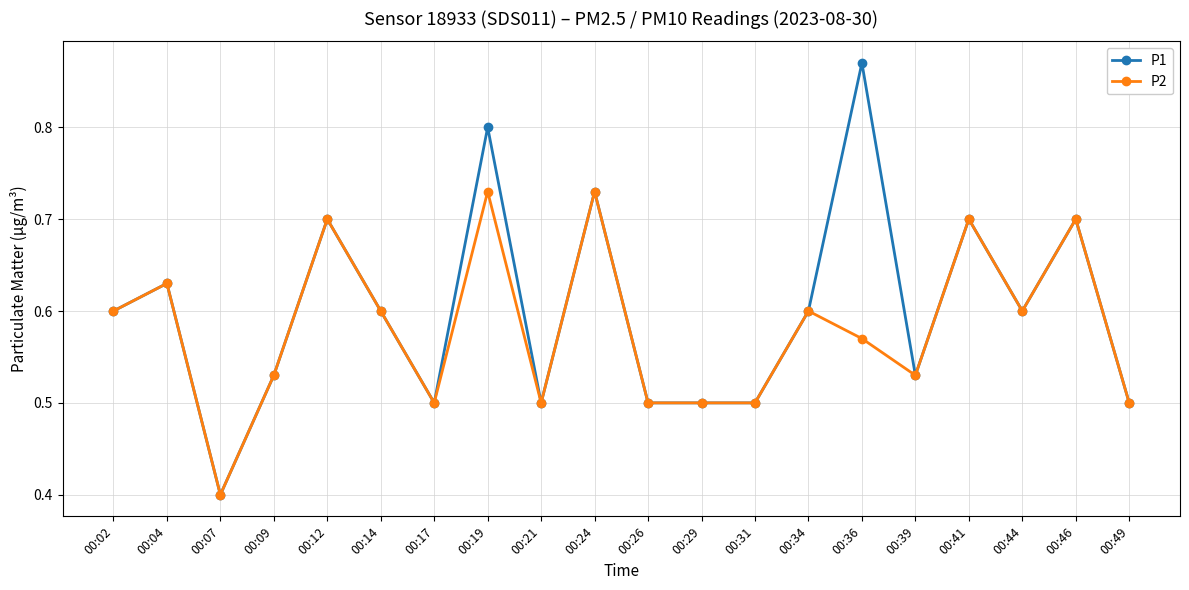

At how many categories does at least one series exceed 0?

20